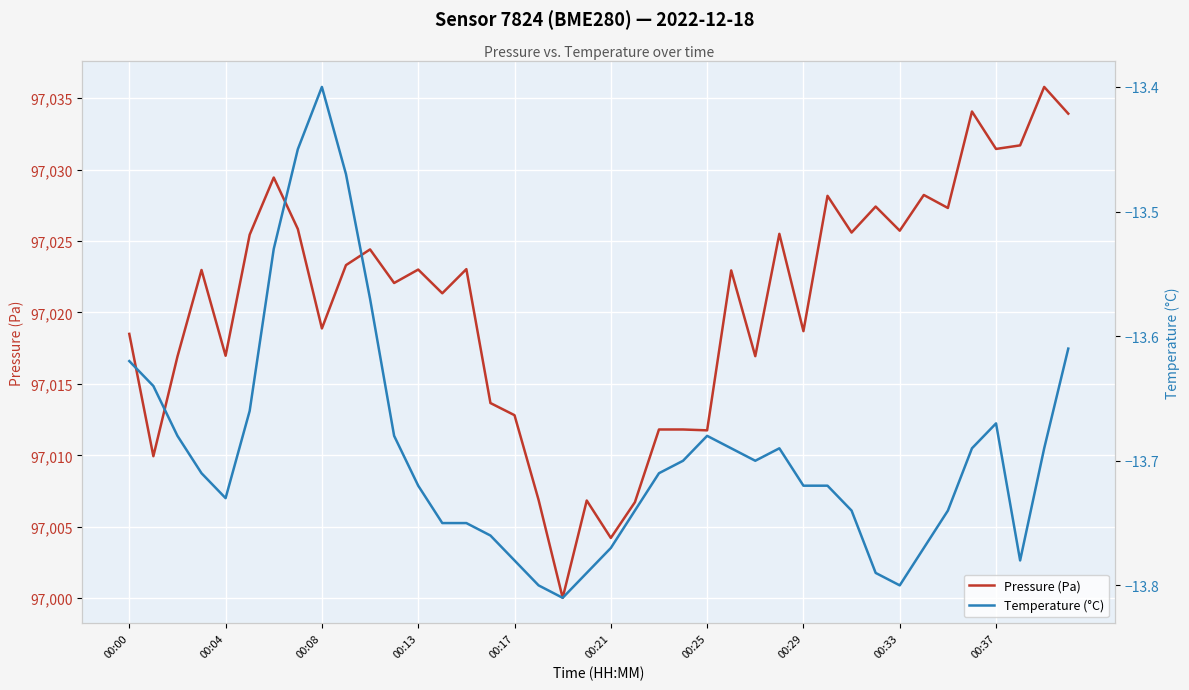

What is the maximum value for Pressure (Pa)?

97035.8